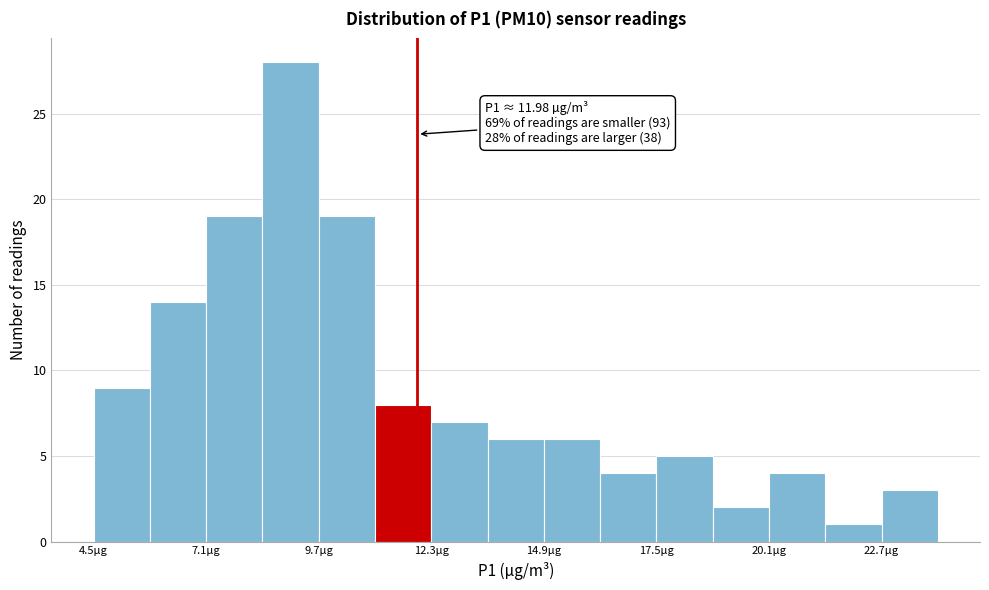

Read against the x-axis, roughly where is the centre of the tallest bar?

9.0